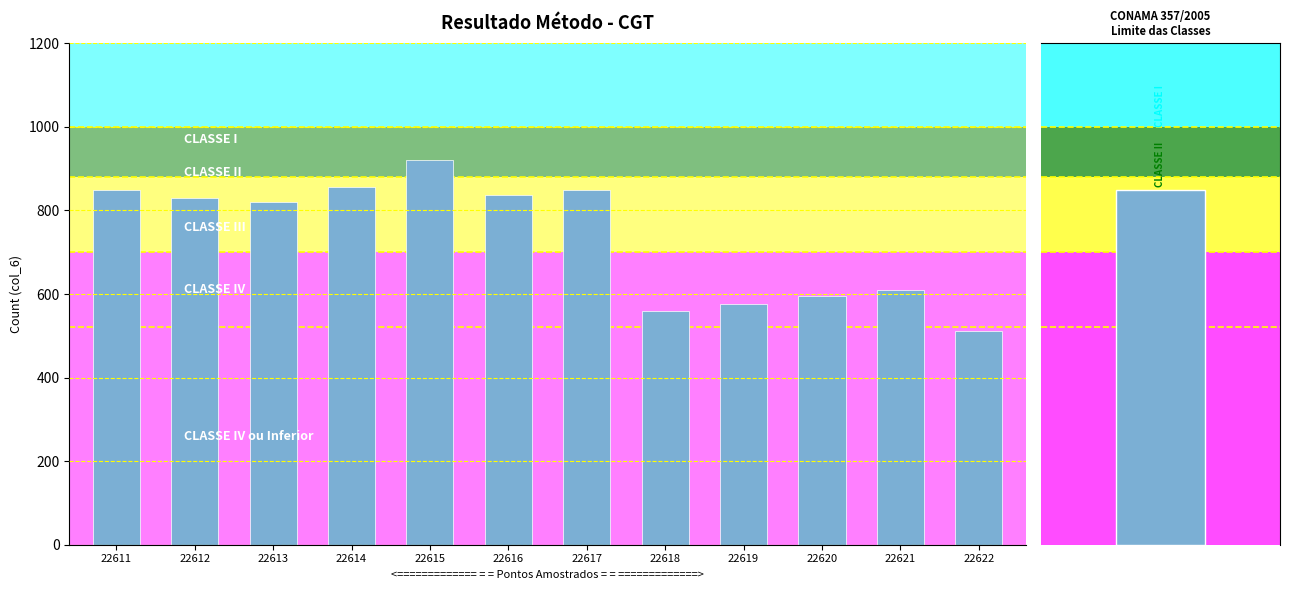

Reading left to right, extract all data points from this chart.

22611=849	22612=830	22613=821	22614=857	22615=921	22616=838	22617=850	22618=560	22619=575	22620=596	22621=610	22622=511